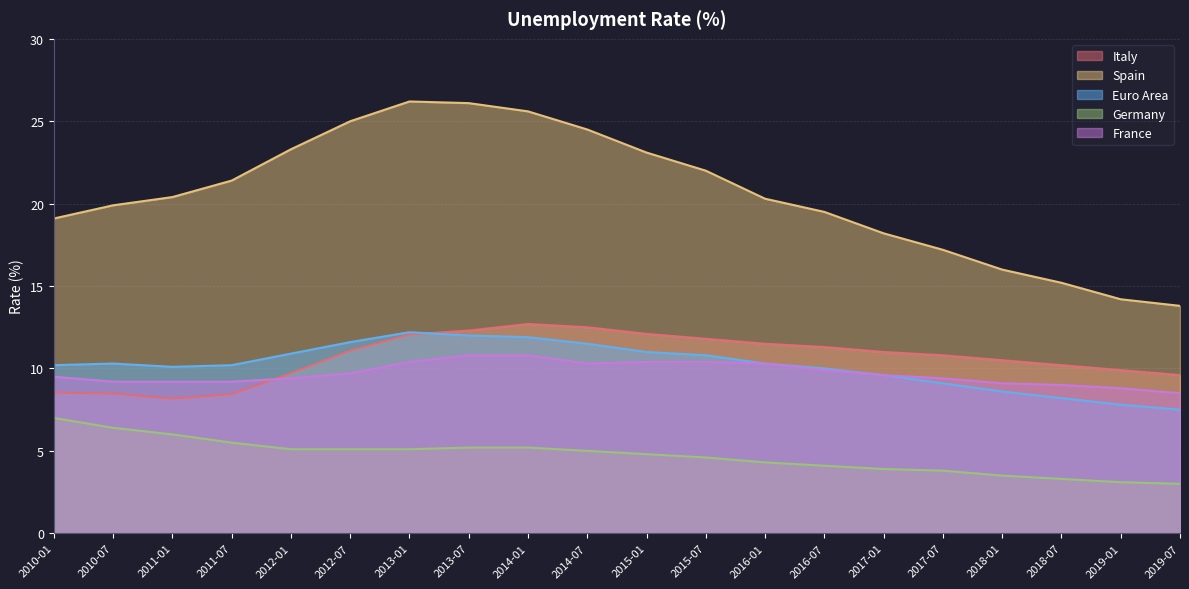

What position from the left is 2016-07?

14